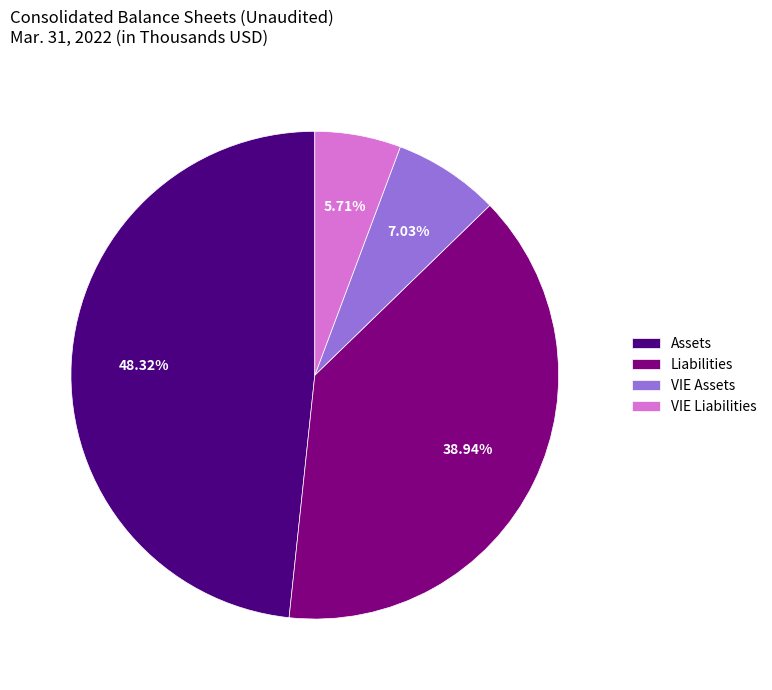

True or false: Assets accounts for 48% of the total.

True